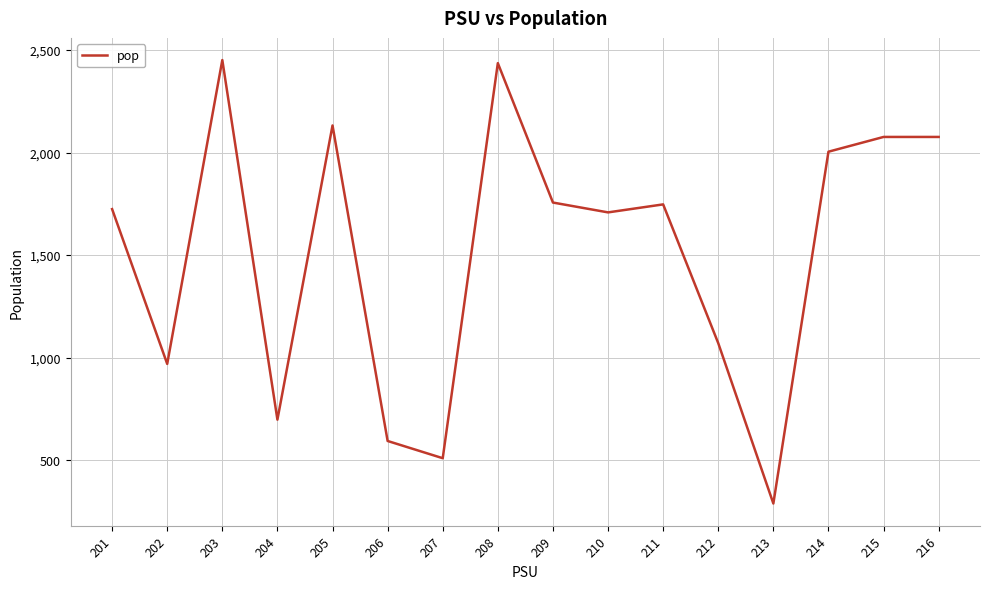

Which category has the lowest value across all series?

213